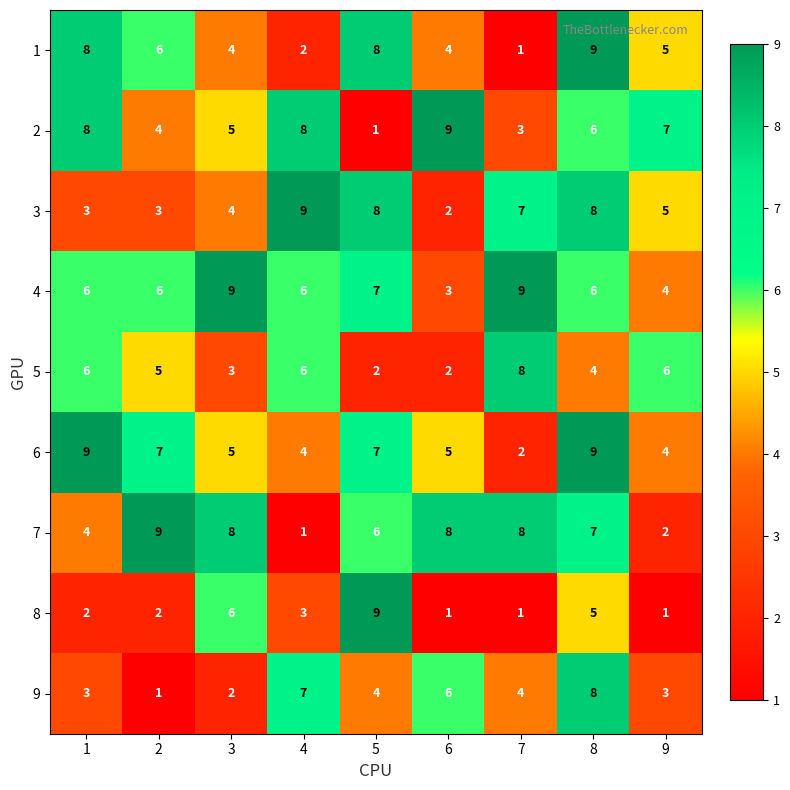

At which category is the sum across all series the highest?

8